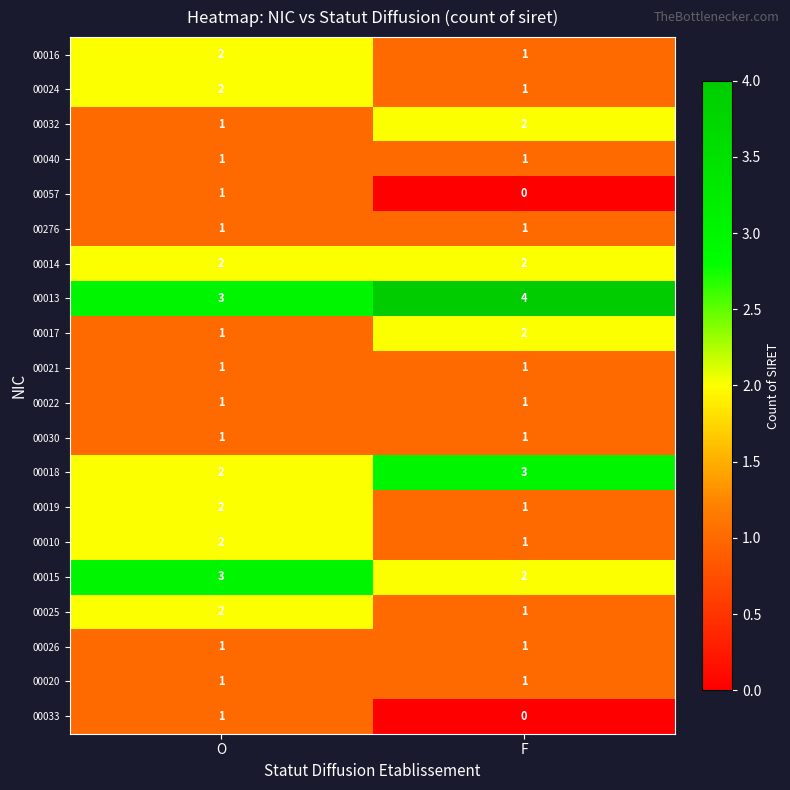

Rank the categories by 00057 value from lowest to highest.

F, O